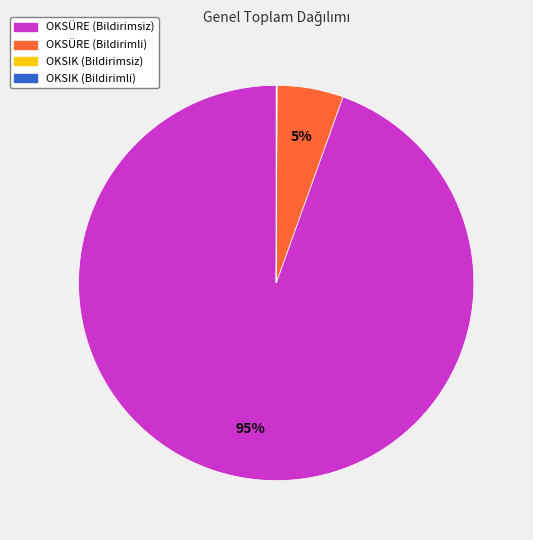

Combined, do OKSÜRE (Bildirimli) and OKSÜRE (Bildirimsiz) account for over 50%?

Yes